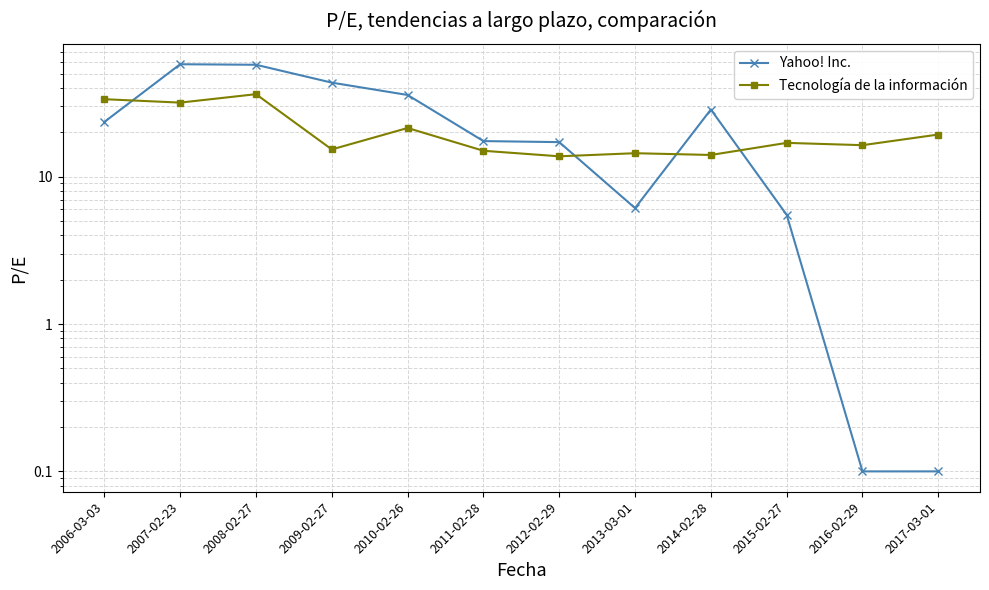

At which category does Yahoo! Inc. reach its first local valley?

2013-03-01